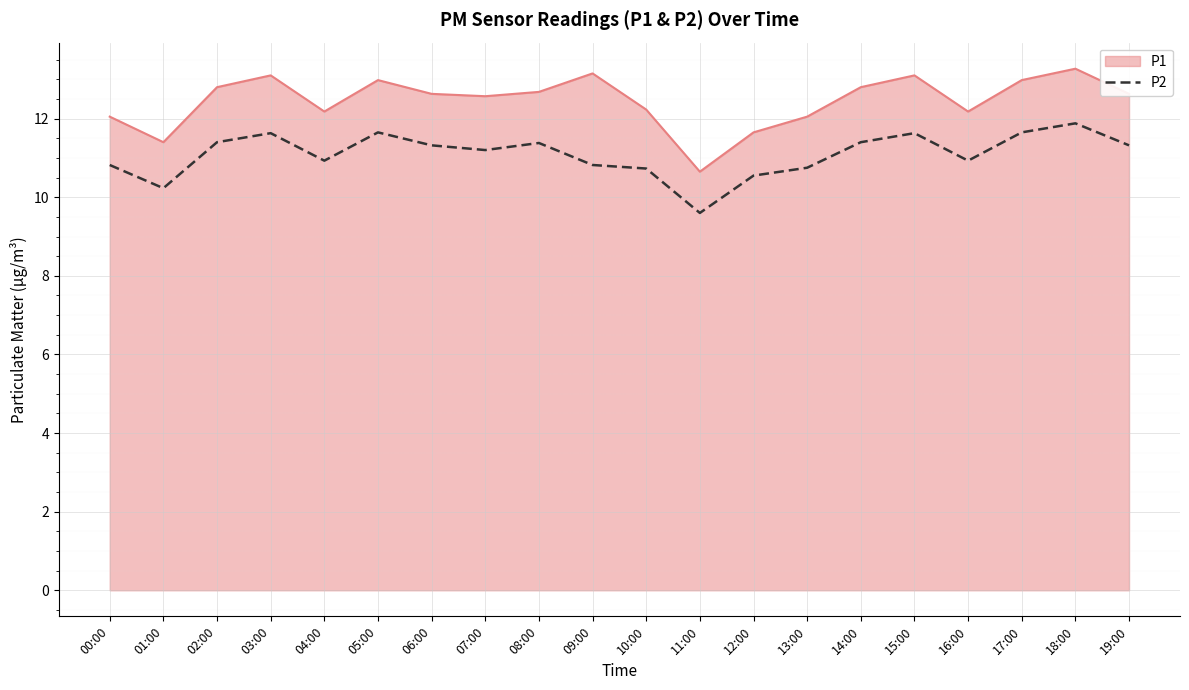

What is the difference between the maximum and minimum values in the P2 series?

2.3